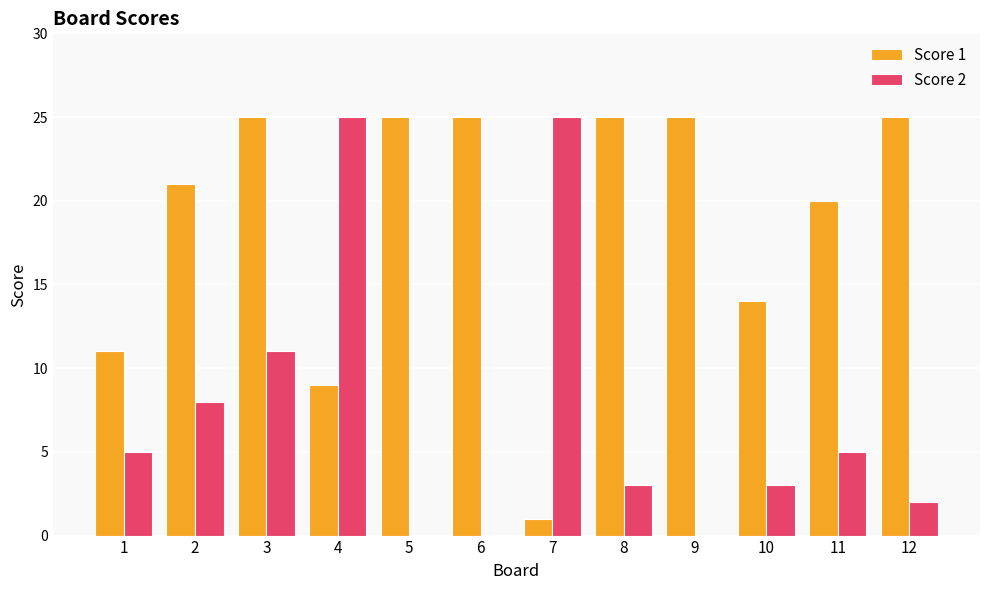

True or false: Score 2 has a value of 14 at 9.

False